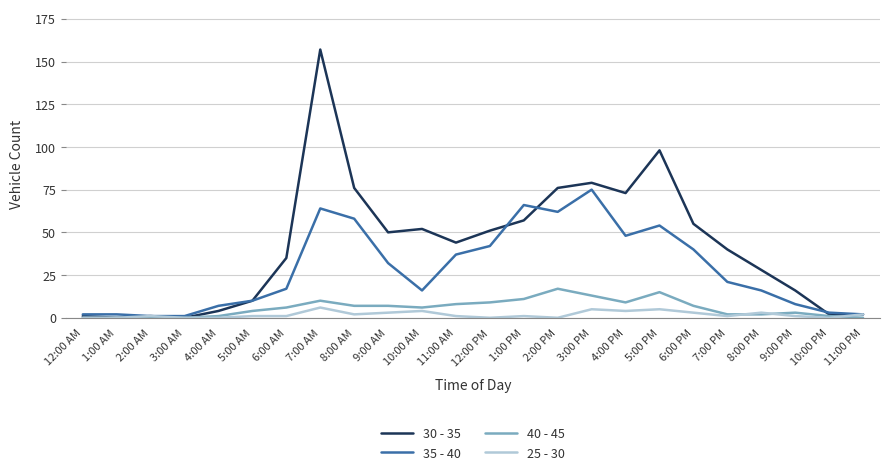

Count the 25 - 30 values in the range 0 to 3.

19